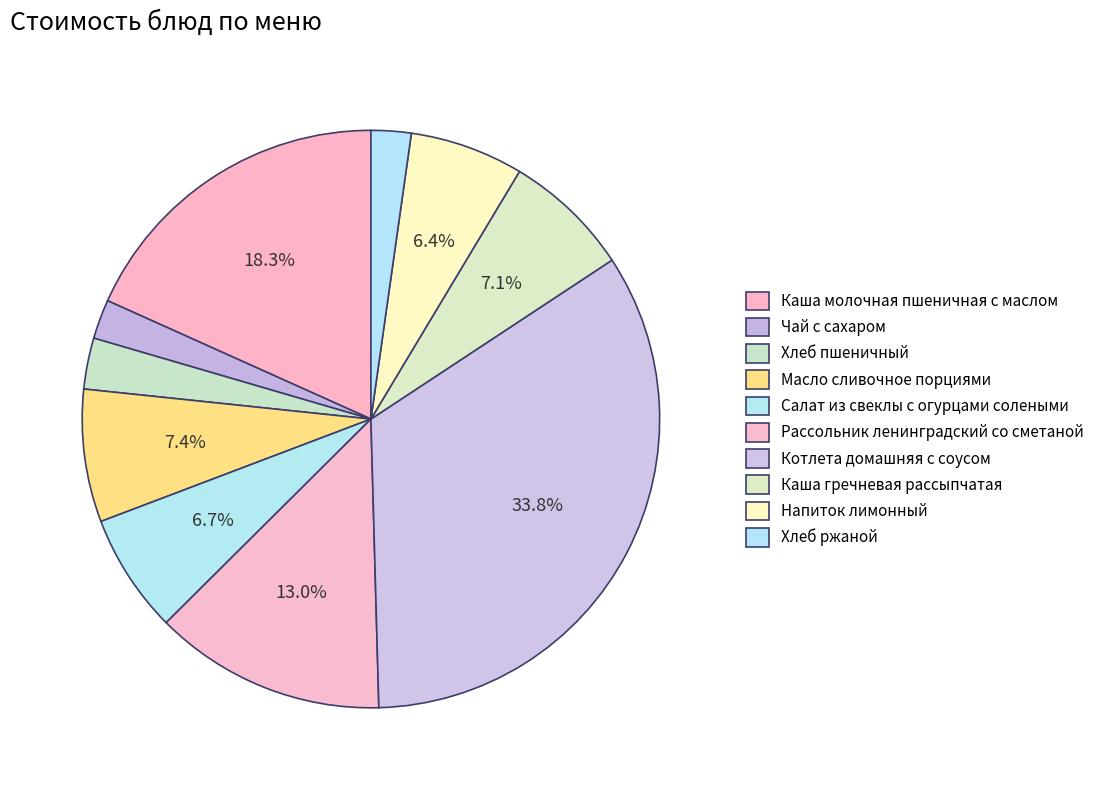

How much of the chart is everything except Хлеб пшеничный?

97.1%